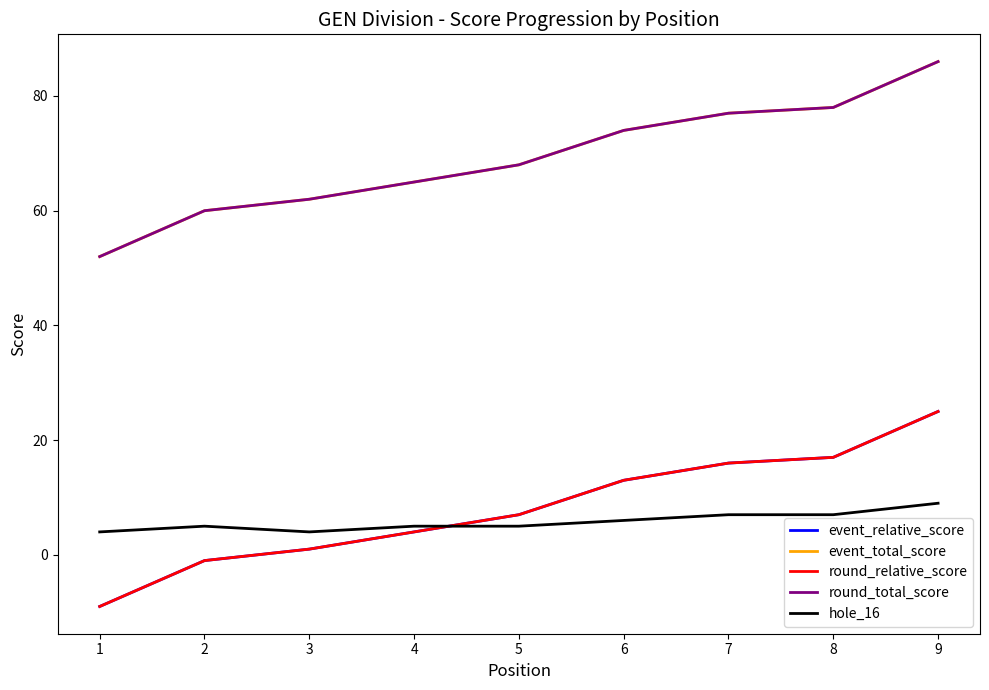

What is the sum of all round_relative_score values?

73